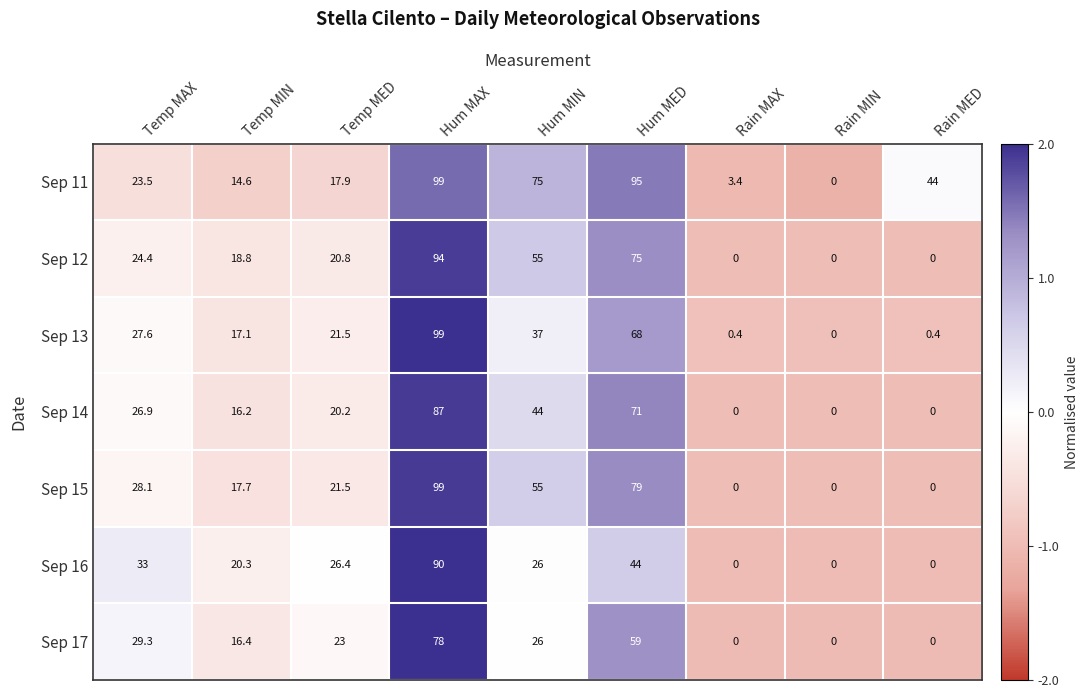

How many values in the Sep 11 series are below 23?

4